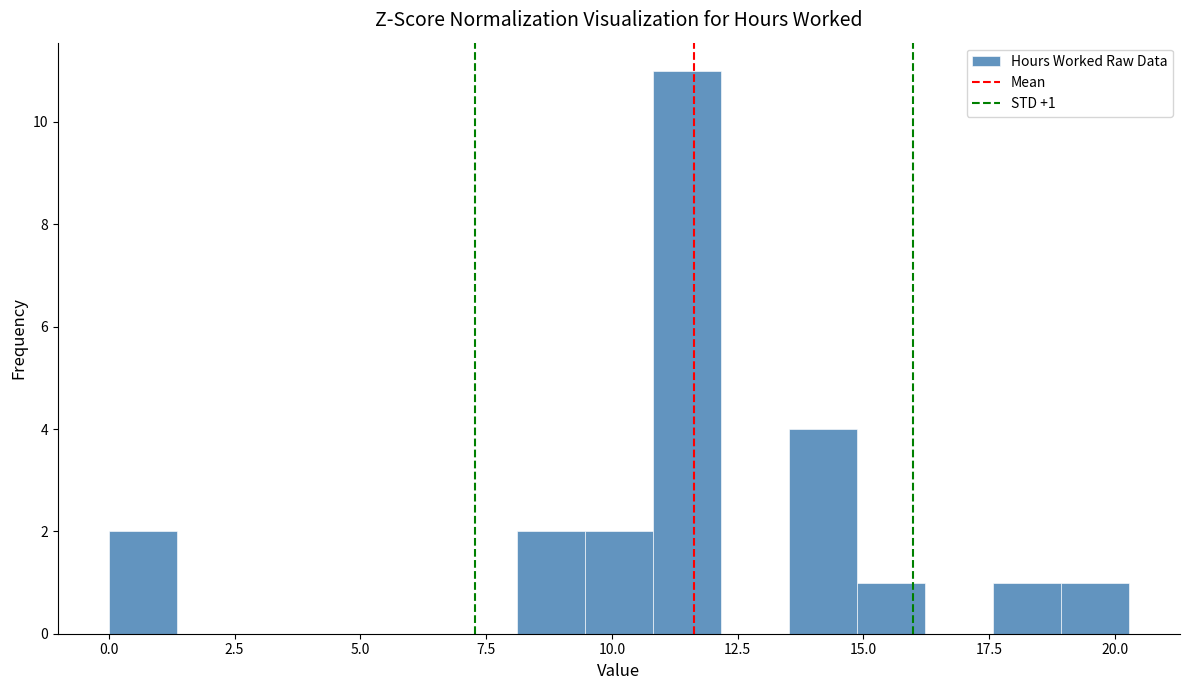

Around what value on the x-axis is the tallest bar? Give the approximate position of its centre, as read against the axis.

11.5